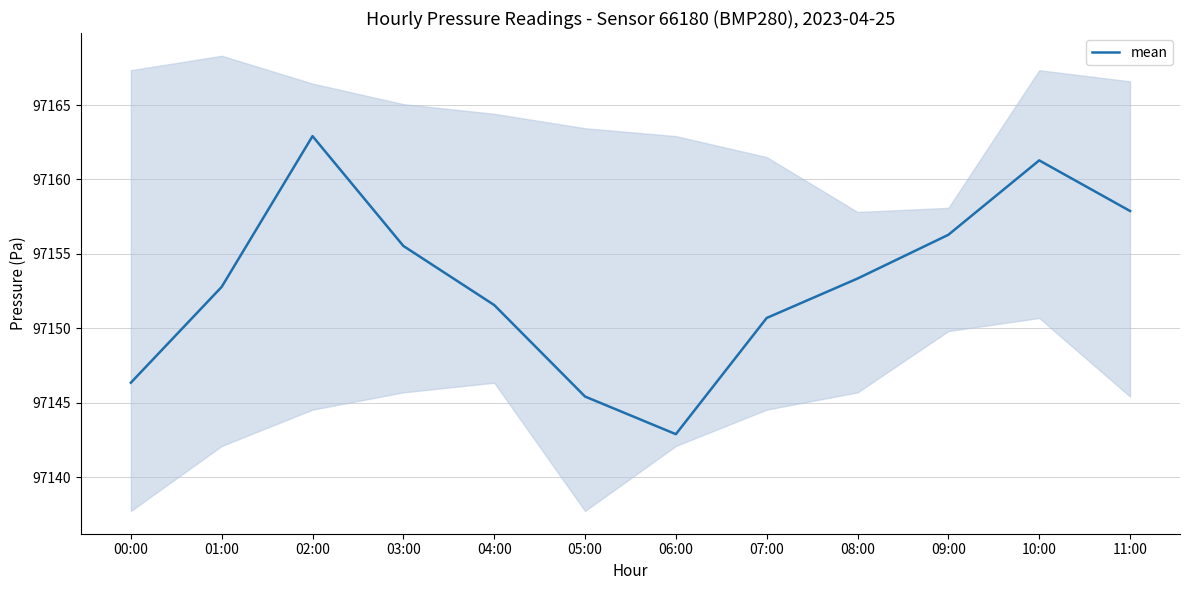

What position from the left is 04:00?

5